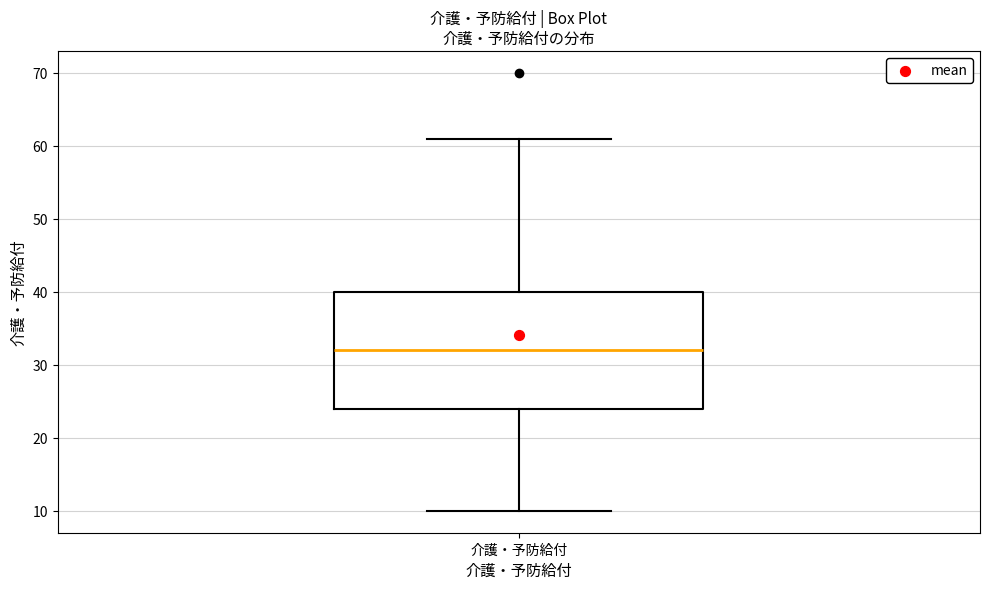

Where does the lower whisker of the box for 介護・予防給付 end on the y-axis? The values are not printed on the chart, so give them approximately, as read against the axis.

10